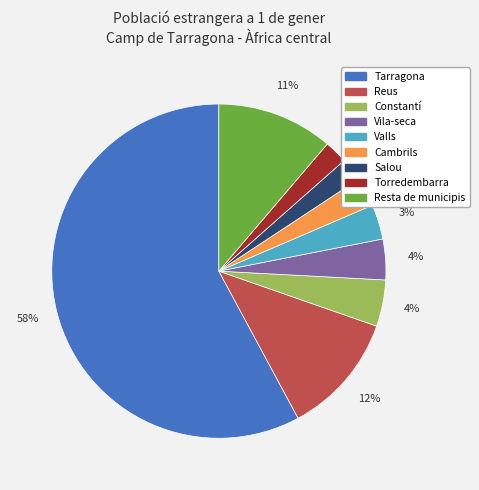

To the nearest percent, what is the difference between the Constantí and Salou slice percentages?

2%